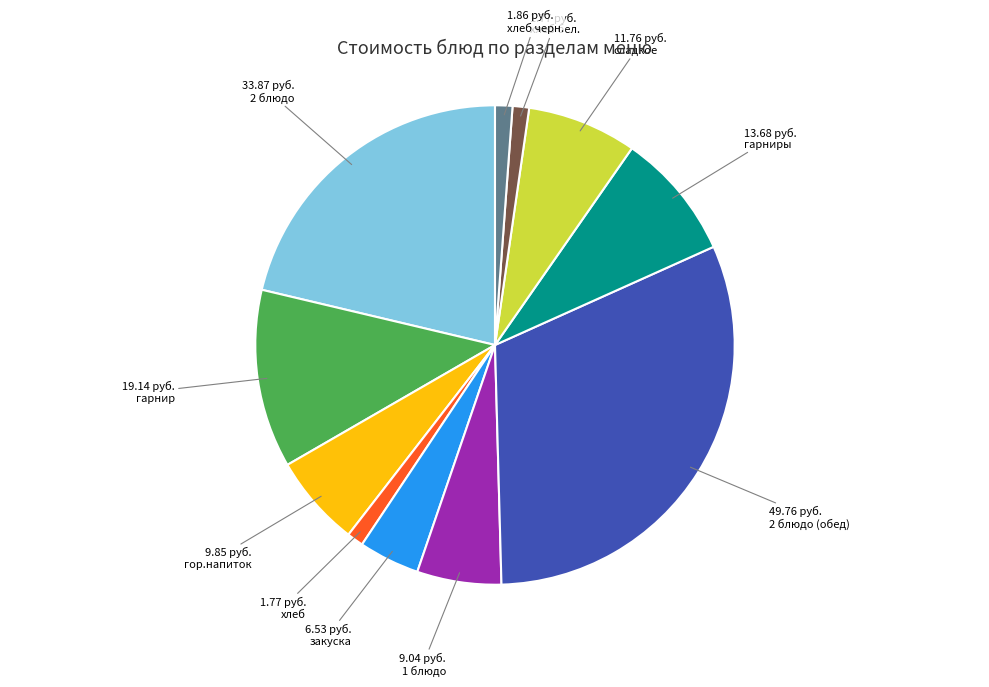

Is there a majority slice in this chart?

No